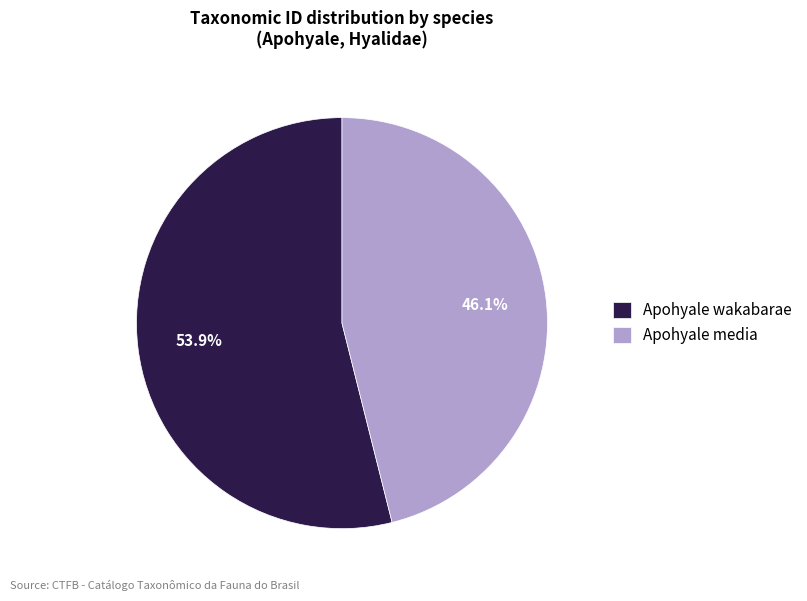

Count the number of slices in the pie.

2